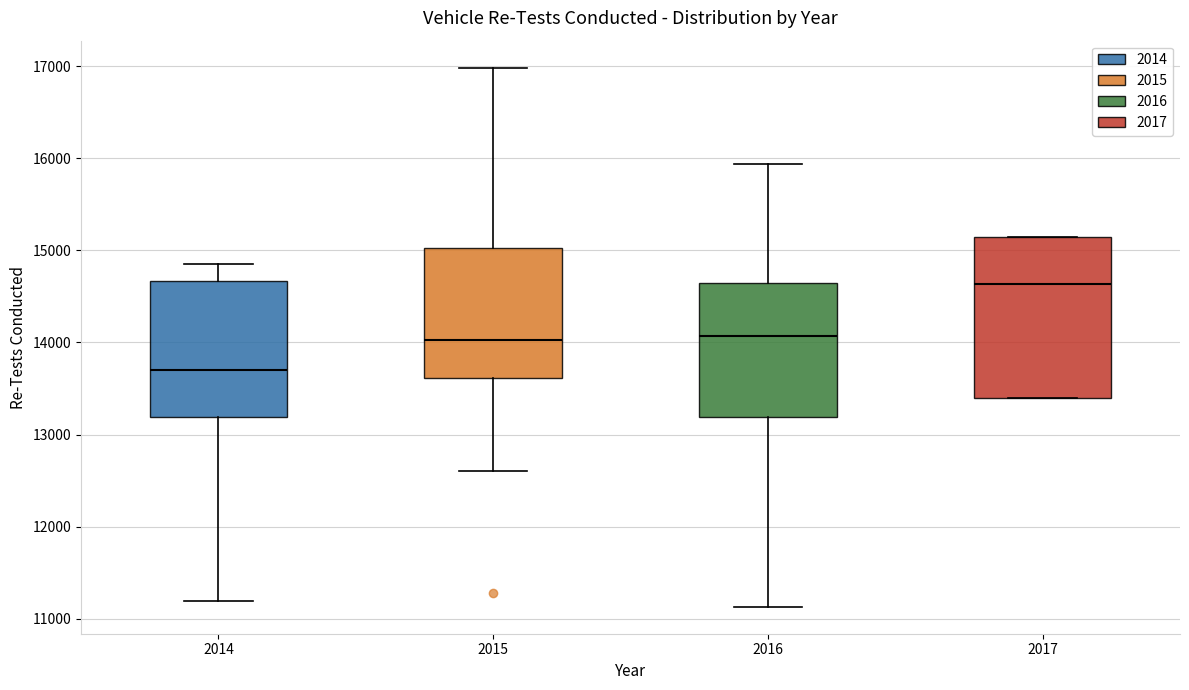

Where does the lower whisker of the box at x = 2015 end on the y-axis? The values are not printed on the chart, so give them approximately, as read against the axis.

12600